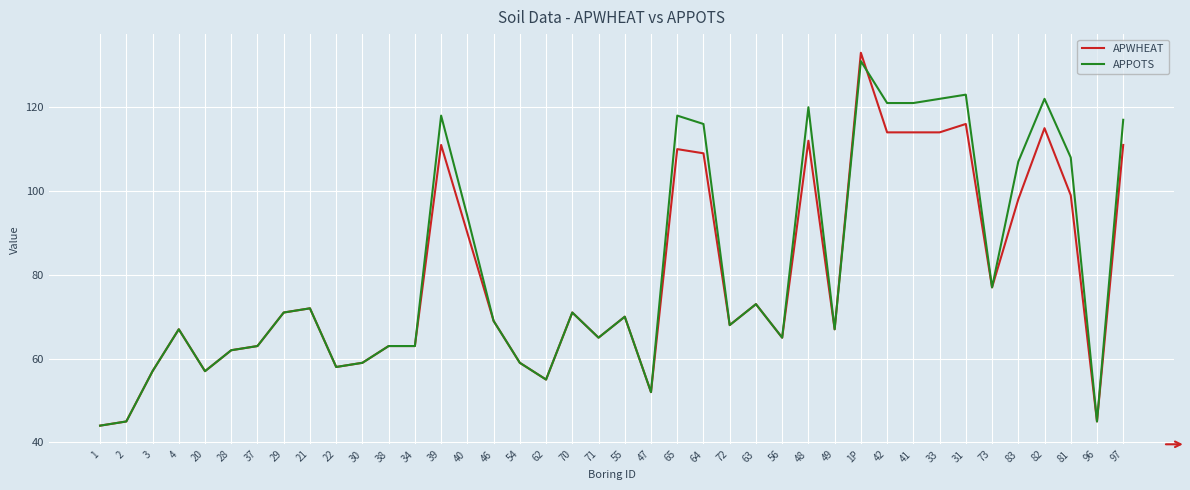

True or false: APPOTS and APWHEAT cross at least once.

True